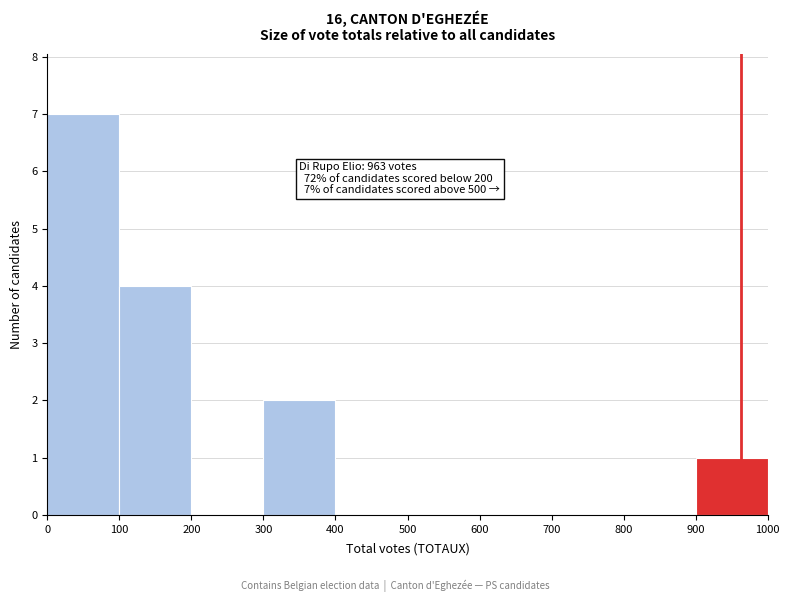

Over which range of the x-axis is the bar tallest?

0 to 100